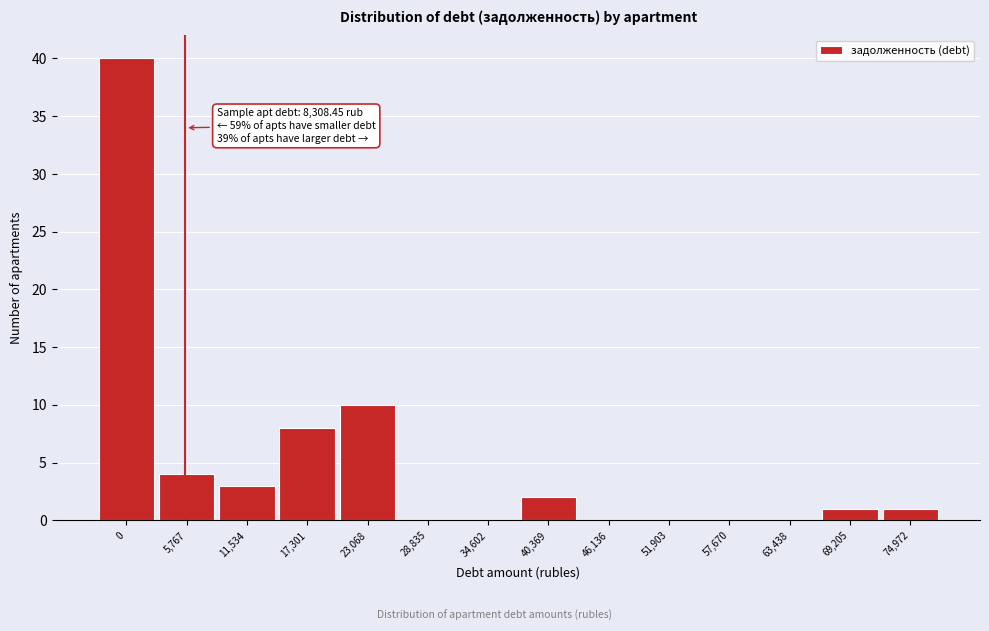

Reading left to right, extract all data points from this chart.

0=40	5,767=4	11,534=3	17,301=8	23,068=10	28,835=0	34,602=0	40,369=2	46,136=0	51,903=0	57,670=0	63,438=0	69,205=1	74,972=1